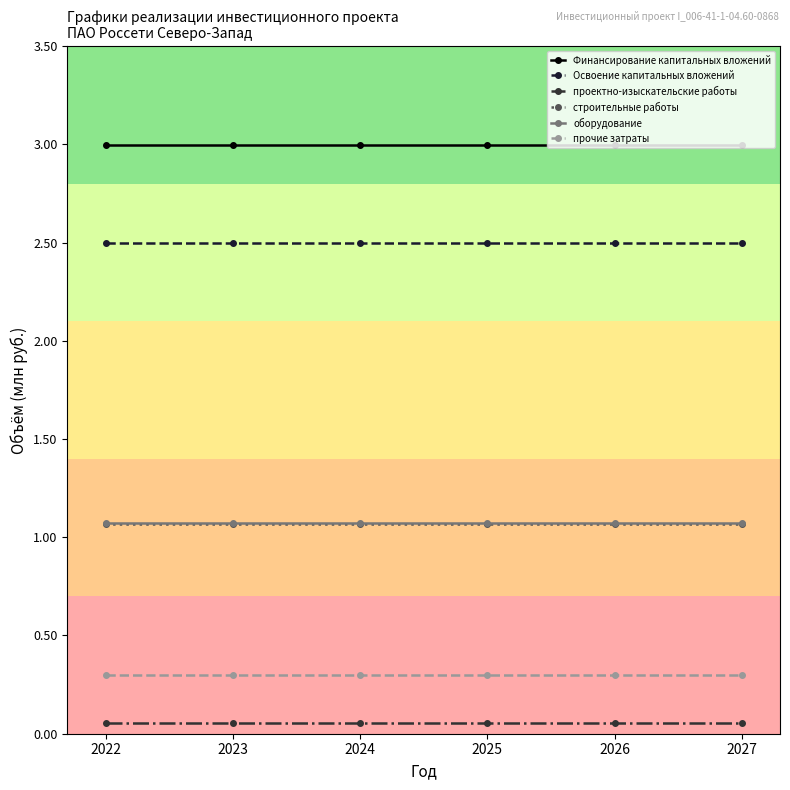

What are all the series names shown in the legend?

Финансирование капитальных вложений, Освоение капитальных вложений, проектно-изыскательские работы, строительные работы, оборудование, прочие затраты